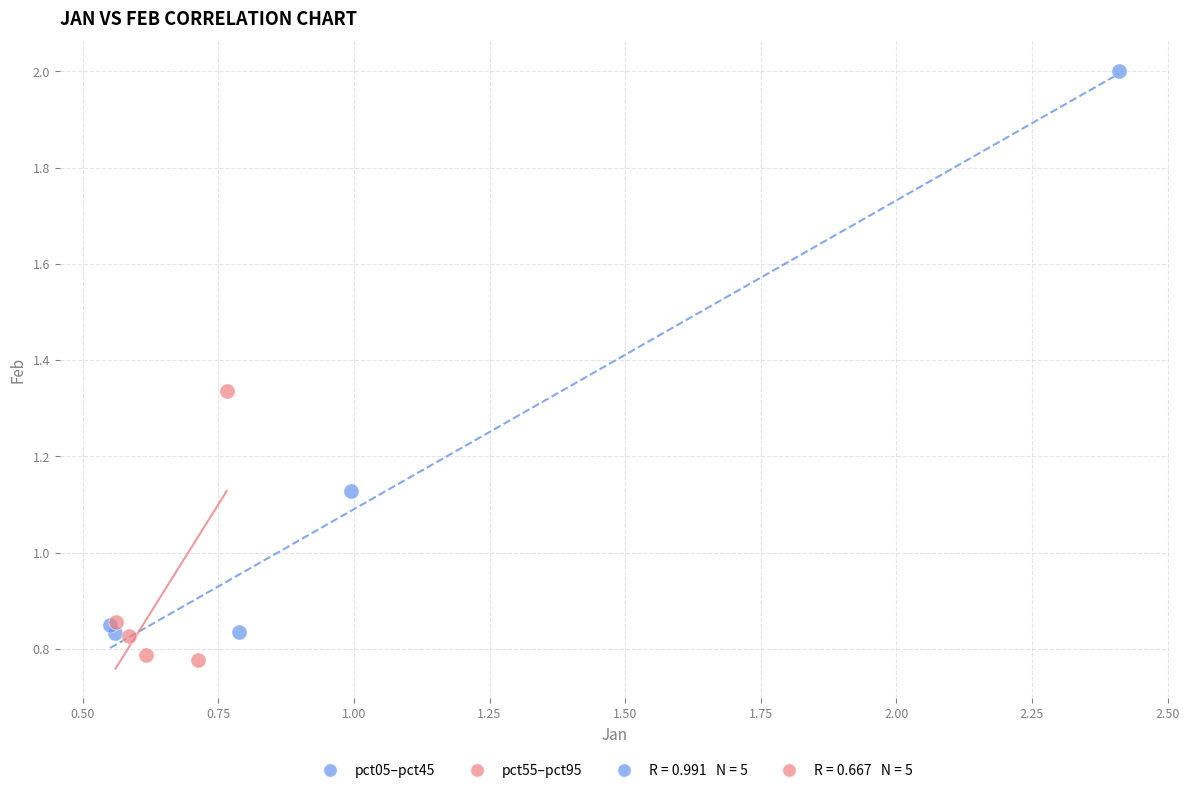

Which series reaches the minimum Y coordinate?

pct55–pct95